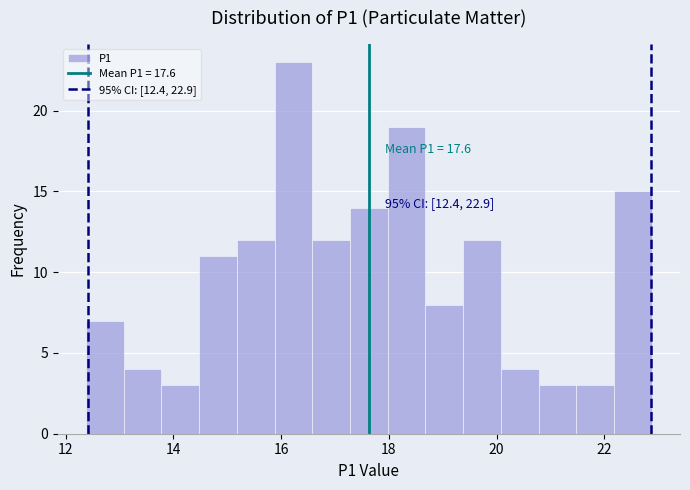

Around what value on the x-axis is the tallest bar? Give the approximate position of its centre, as read against the axis.

16.2